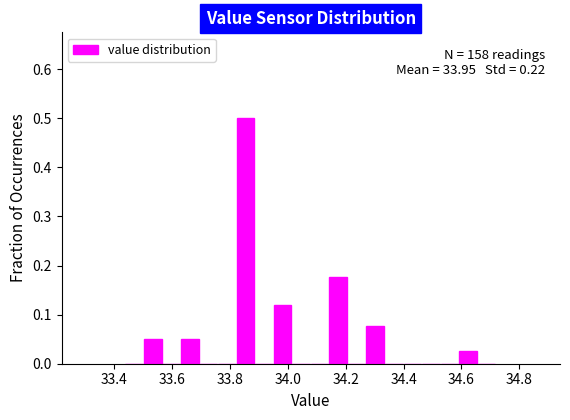

Read against the x-axis, roughly where is the centre of the tallest bar?

33.86